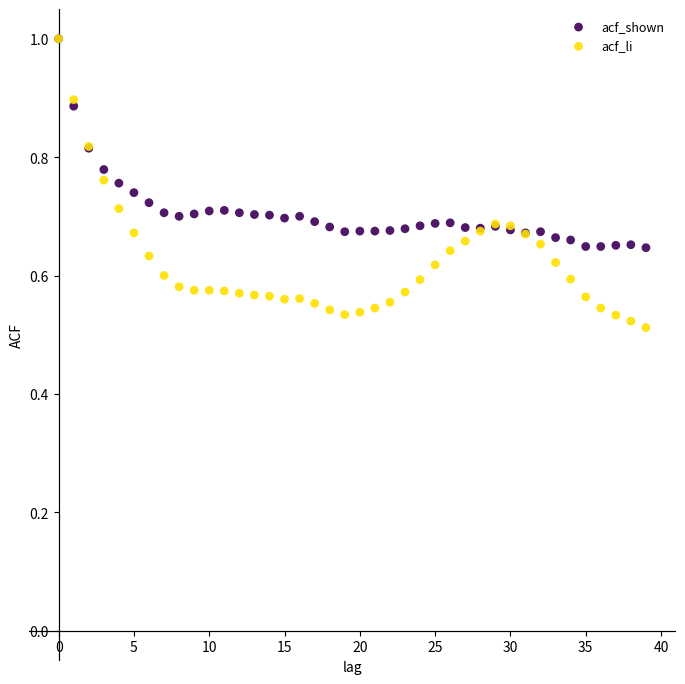

What are all the series names shown in the legend?

acf_shown, acf_li